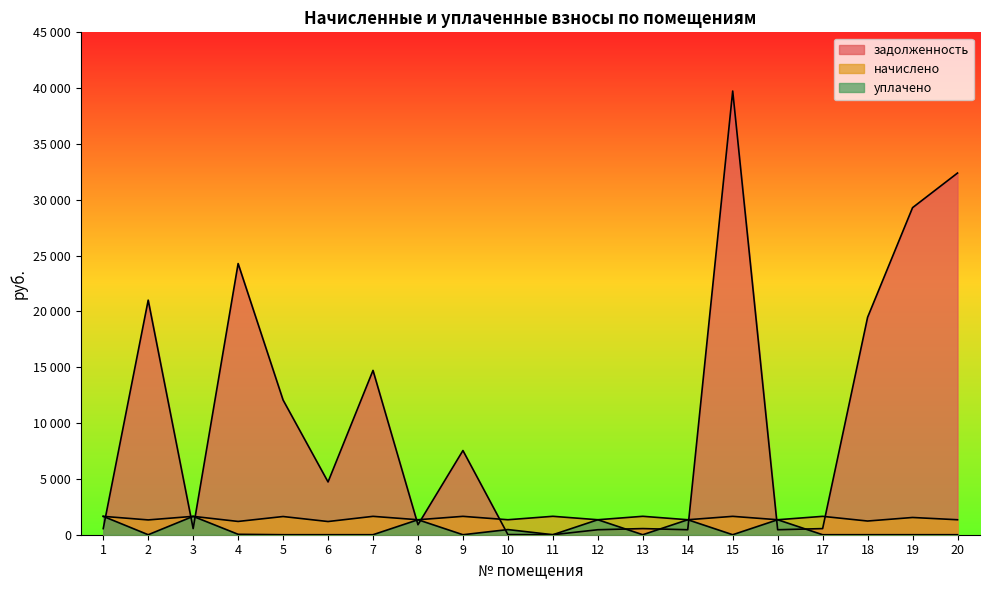

Does the chart display data point markers on the line(s)?

No